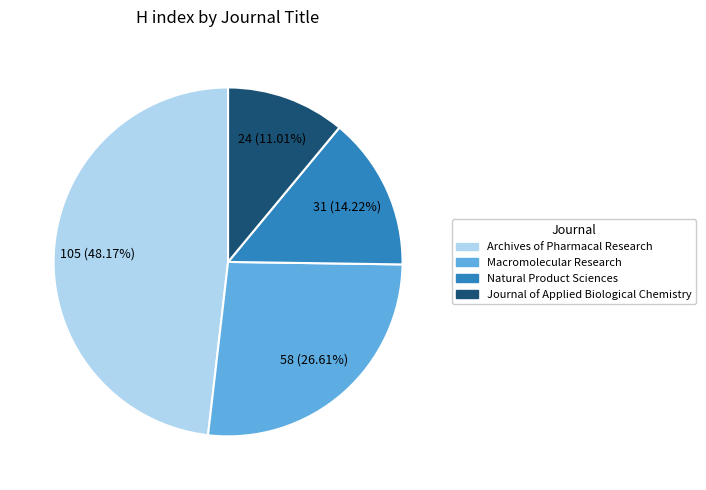

Which category has the biggest portion of the pie?

Archives of Pharmacal Research